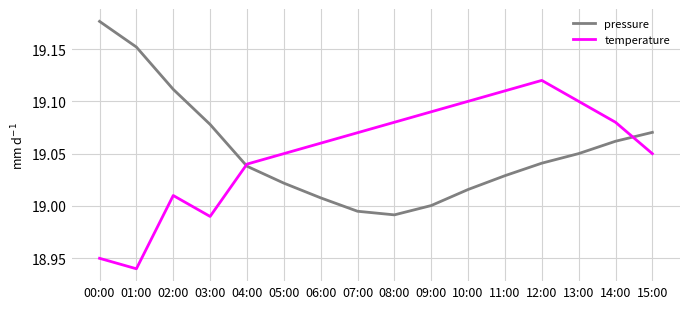

After their last crossing, which series has the higher values: pressure or temperature?

pressure